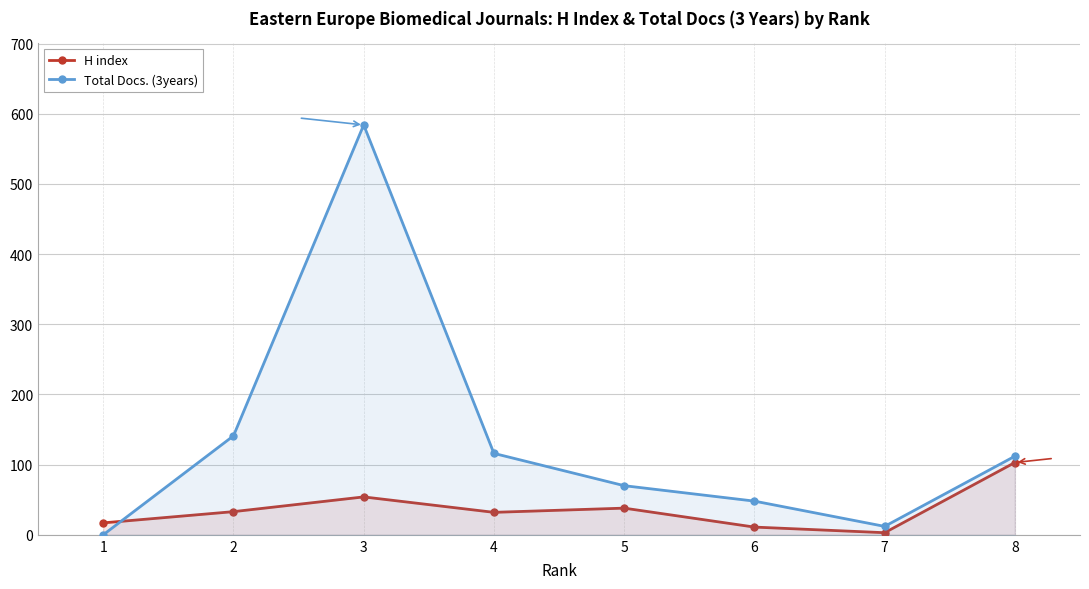

Reading left to right, extract all data points from this chart.

H index: 17	33	54	32	38	11	3	103
Total Docs. (3years): 0	141	584	116	70	48	12	112